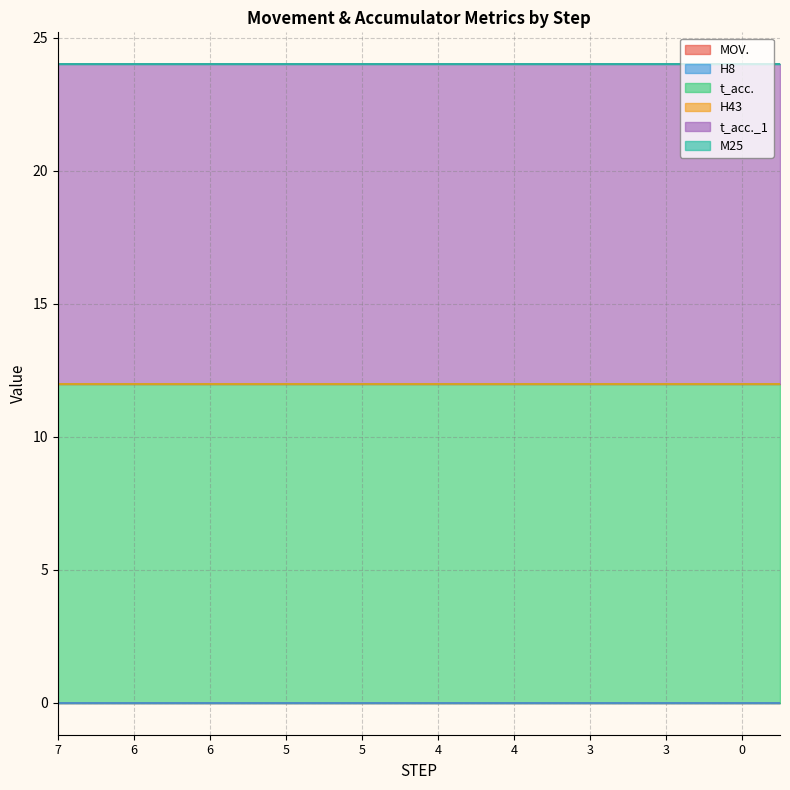

True or false: H8 and M25 cross at least once.

False